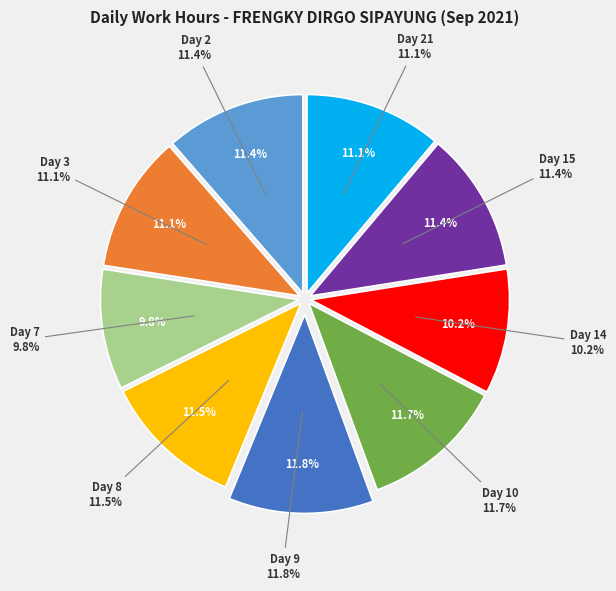

True or false: Day 9 accounts for 12% of the total.

True